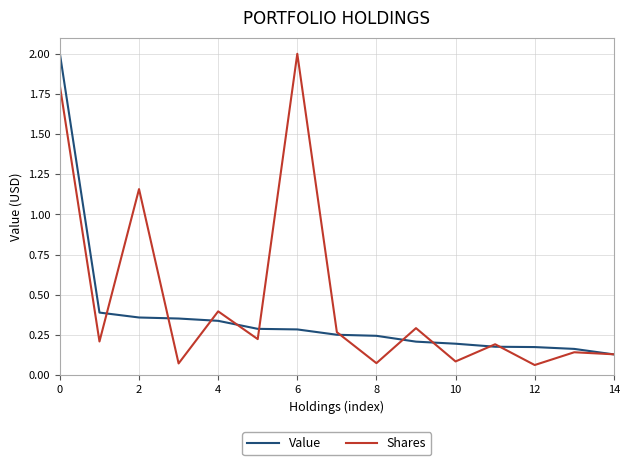

What is the greatest value displayed?

2.0